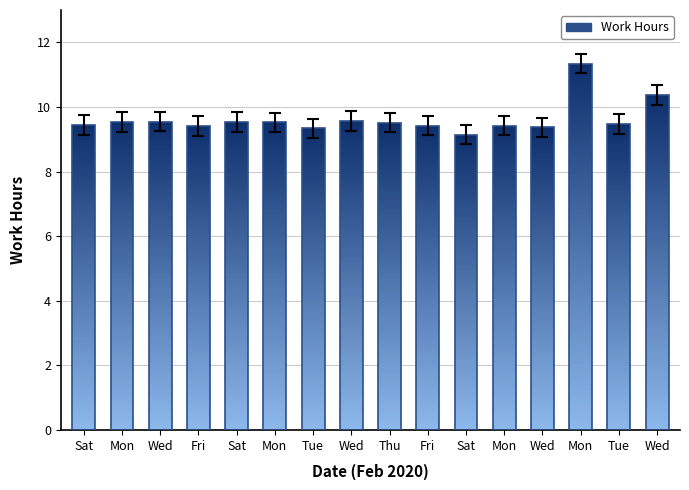

The chart shows a value of 4.8 at Mon. True or false?

False